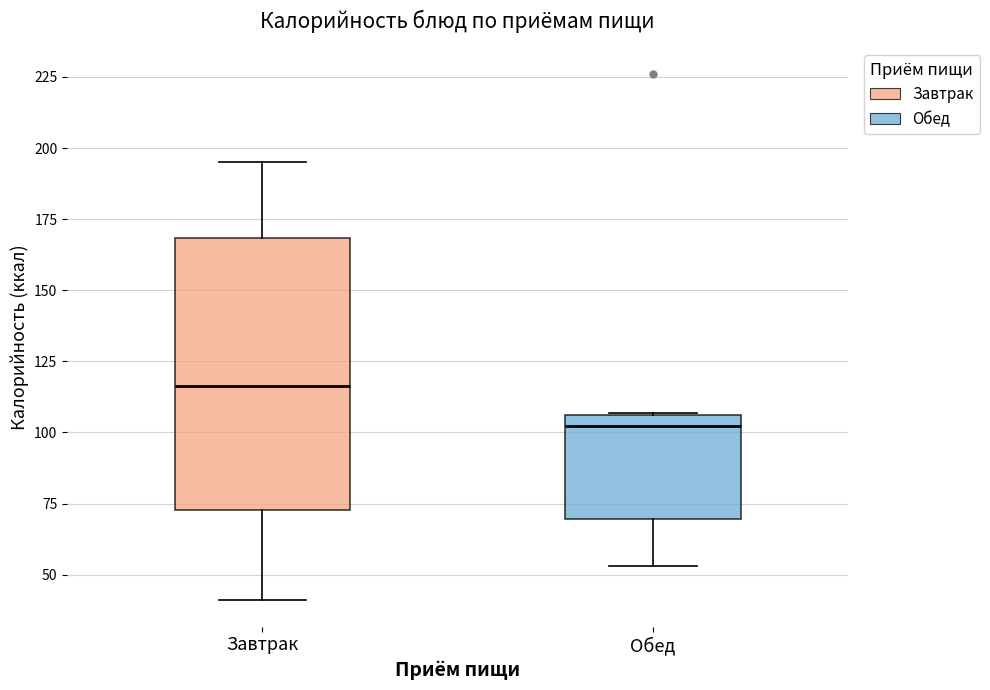

Reading left to right, read every box against the y-axis: the position of its median line, the range the box covers, and the ends of its whiskers. The values are not printed on the chart, so give them approximately, as read against the axis.

Завтрак: median 115, box 75 to 170, whiskers 40 to 195
Обед: median 100, box 70 to 105, whiskers 55 to 105